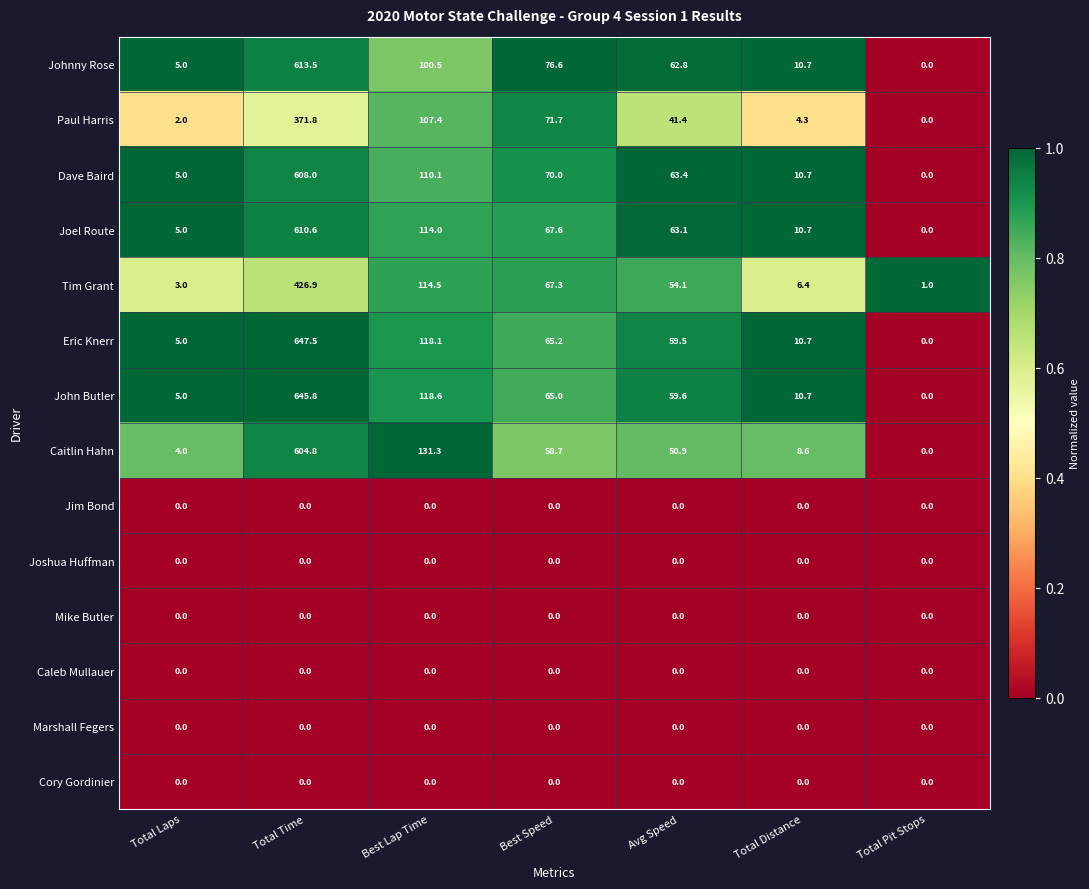

What is the sum of the Johnny Rose values at Total Distance and Avg Speed?

73.5